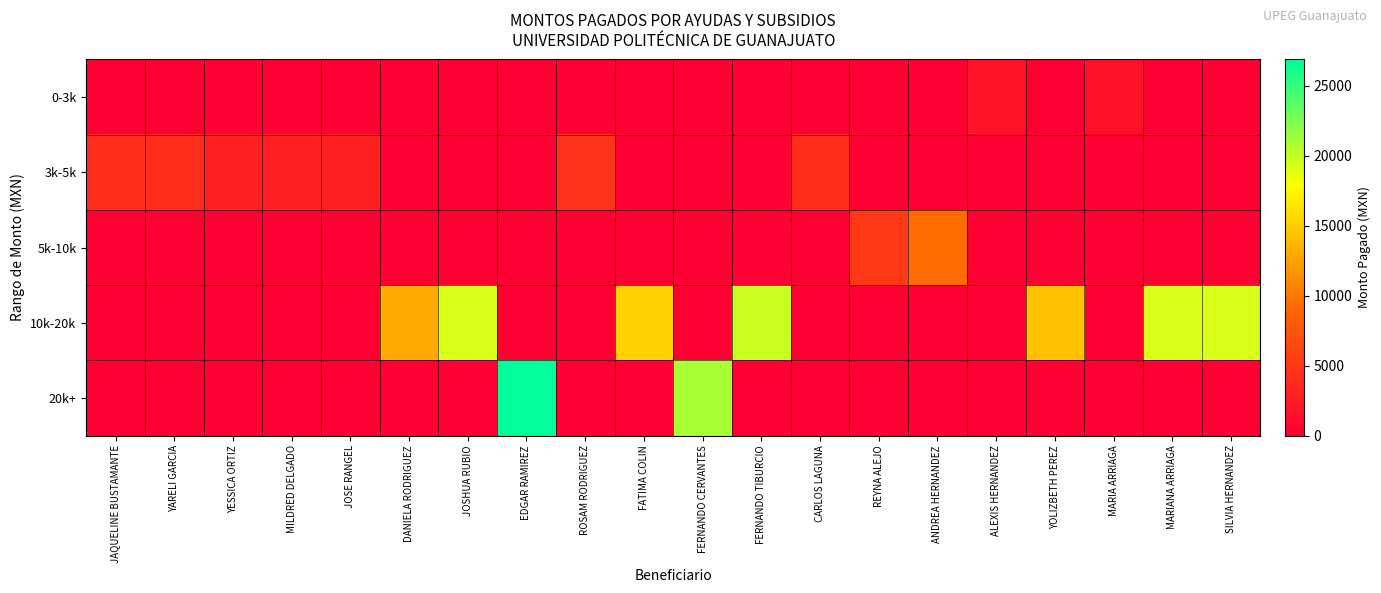

At how many categories does at least one series exceed 9643?

9